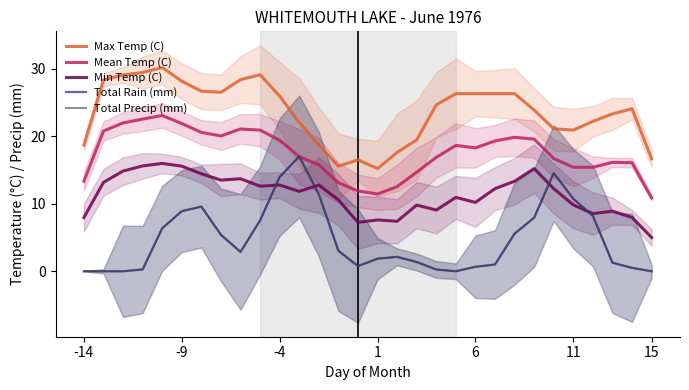

Rank the series by their maximum value, from lowest to highest.

Min Temp (C), Total Rain (mm), Total Precip (mm), Mean Temp (C), Max Temp (C)